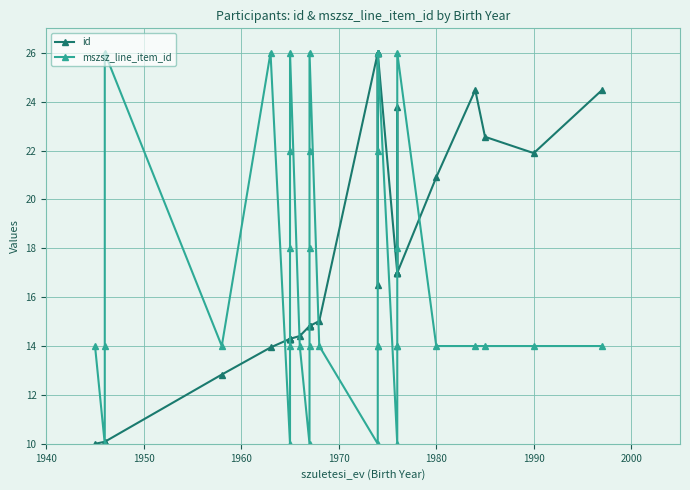

List the series in order of their overall mean, highest first.

id, mszsz_line_item_id